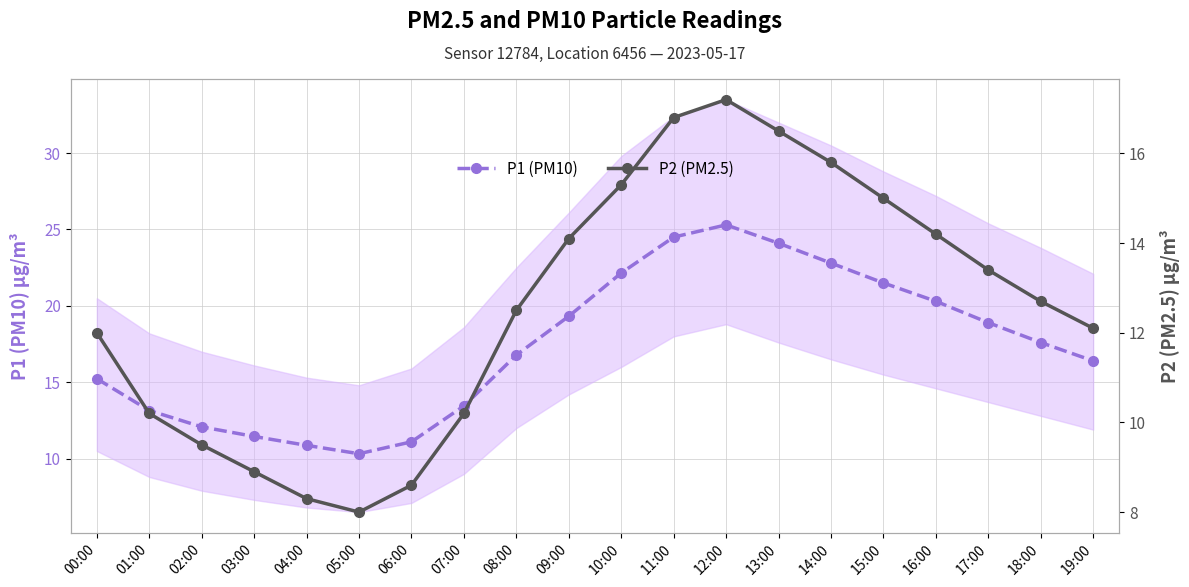

Rank the series by their average value, from lowest to highest.

P2 (PM2.5), P1 (PM10)